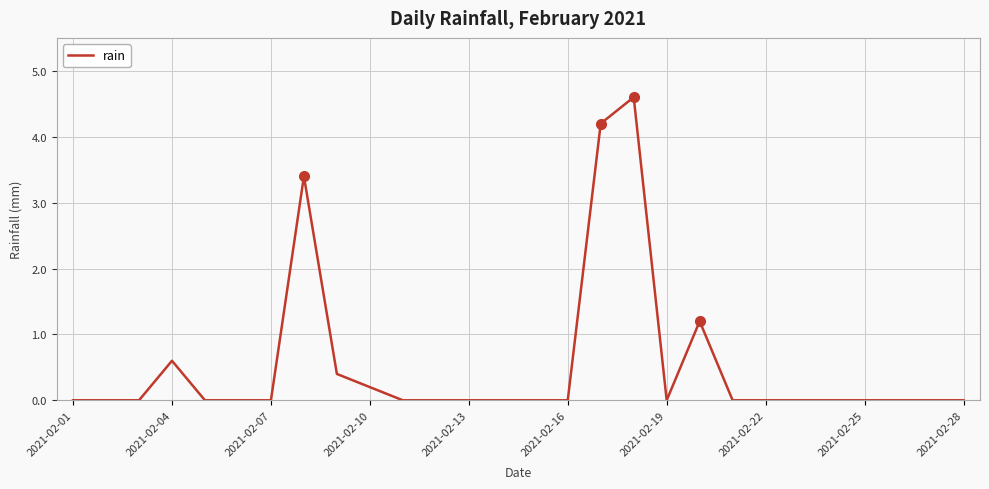

What is the greatest value displayed?

4.6